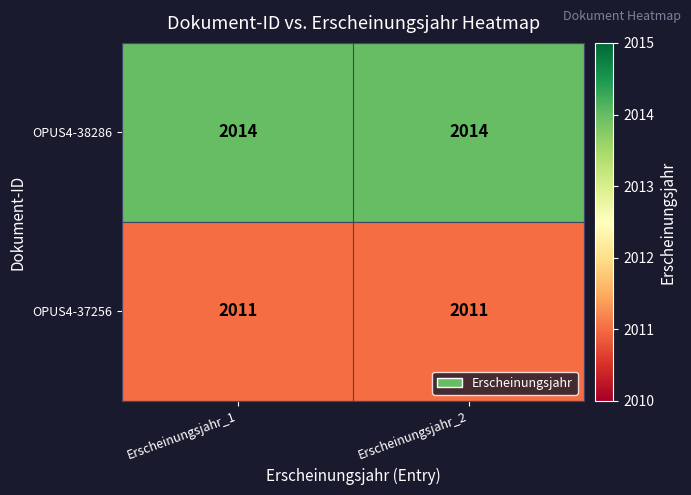

Reading right to left, list all the values displayed in this chart.

OPUS4-38286: Erscheinungsjahr_2=2014	Erscheinungsjahr_1=2014
OPUS4-37256: Erscheinungsjahr_2=2011	Erscheinungsjahr_1=2011